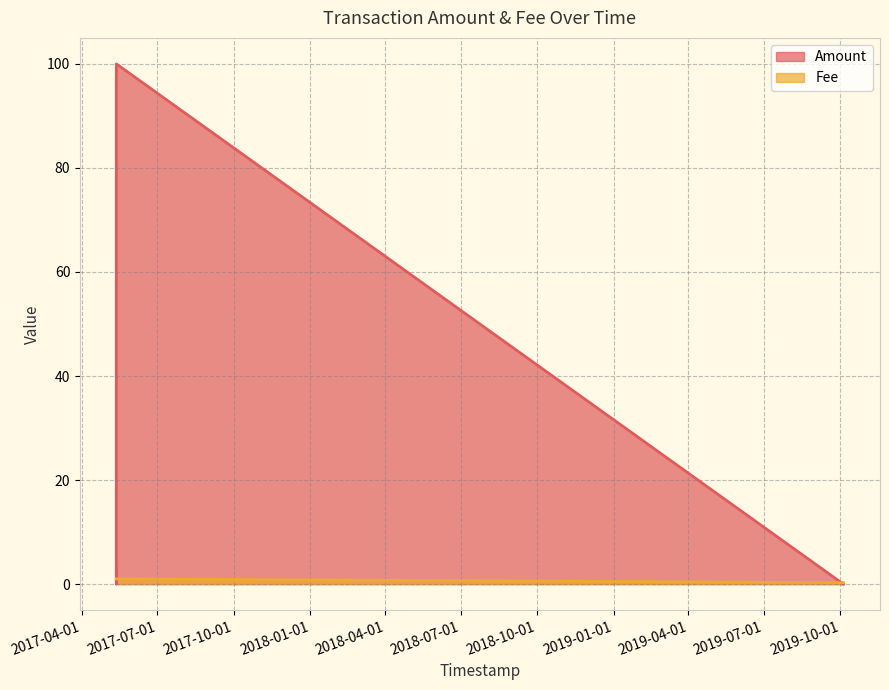

Rank the series by their maximum value, from lowest to highest.

Fee, Amount